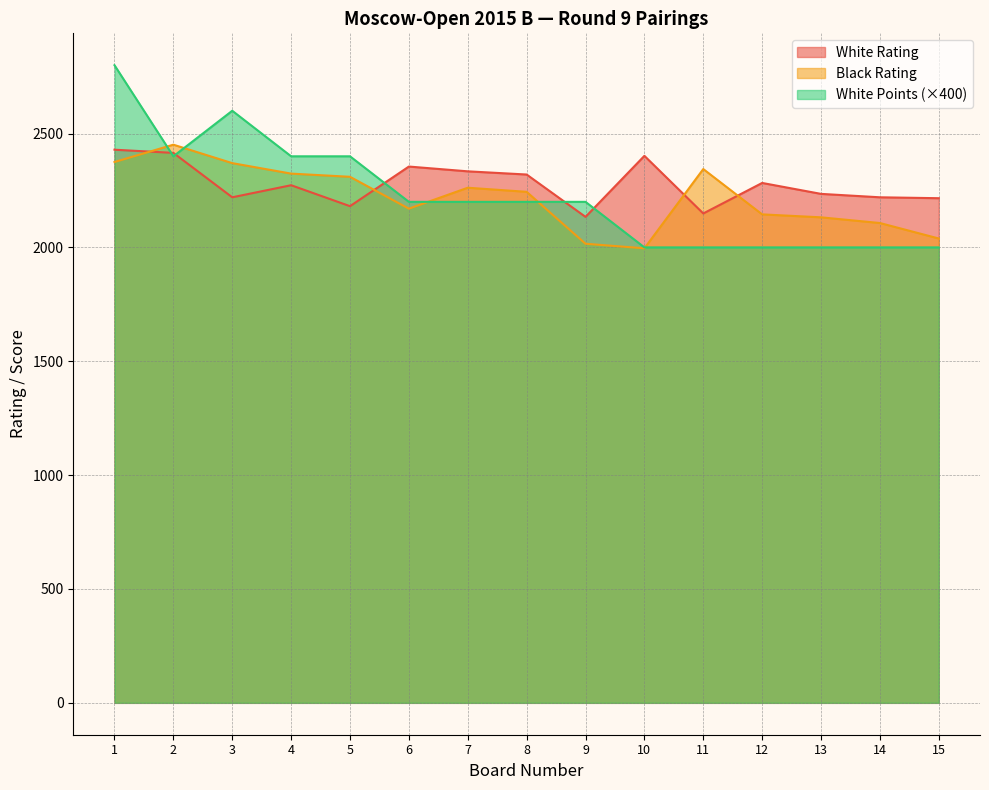

How many values in the White Rating series are below 2273?

7